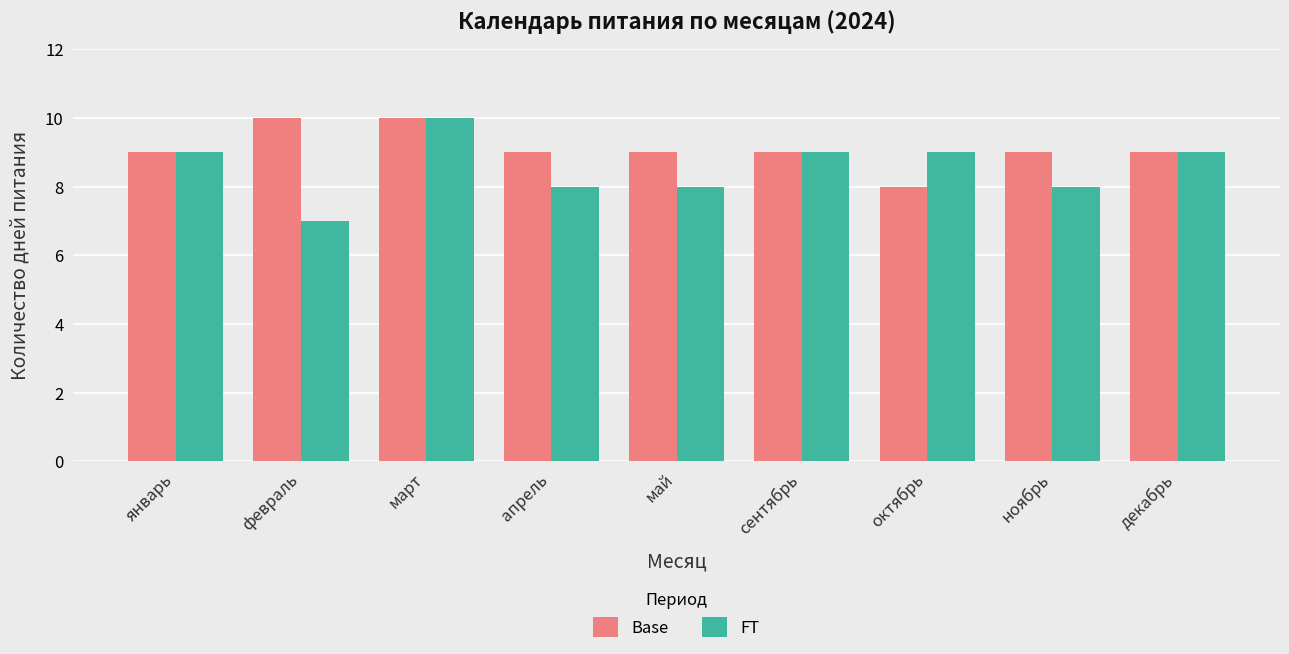

What is the sum of the FT values at октябрь and ноябрь?

17